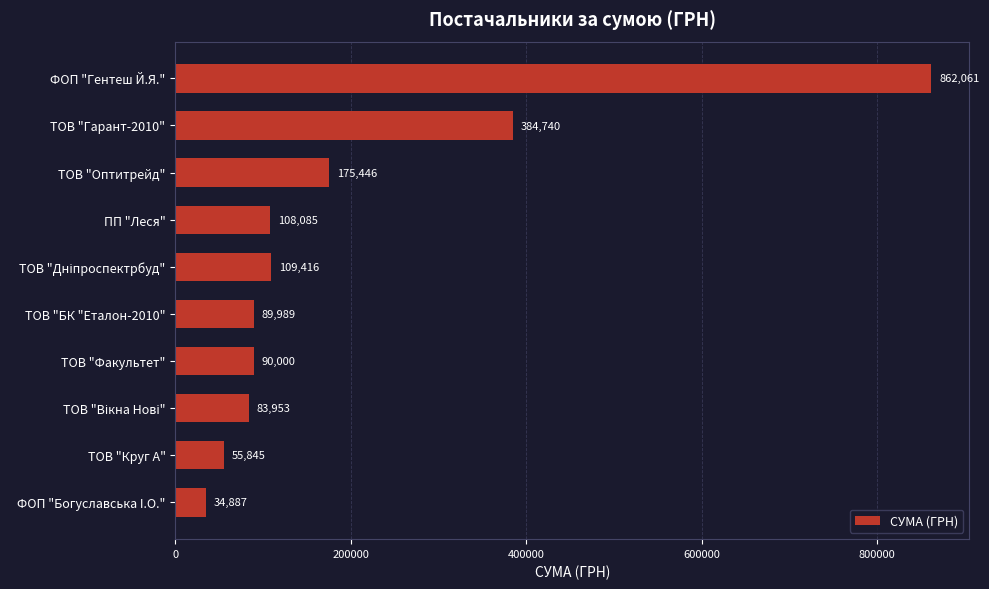

At which category does the chart reach its minimum across all series?

ФОП "Богуславська I.О."